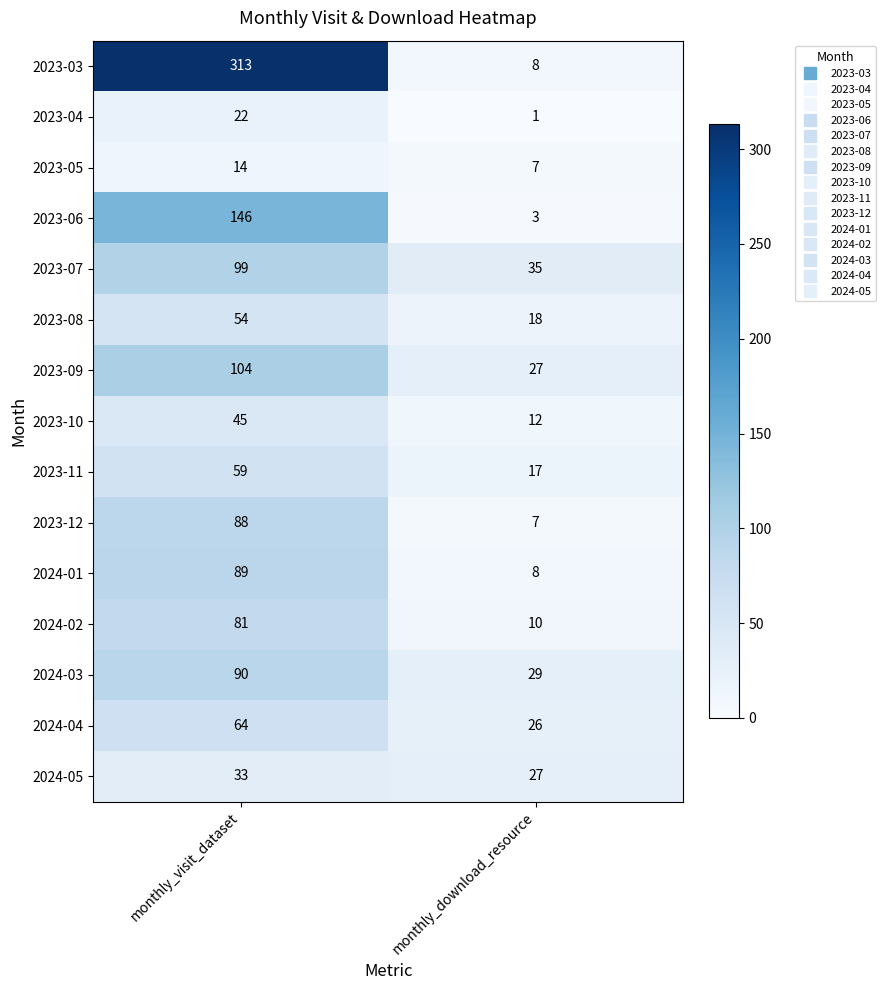

What is the spread (max minus min) of values at monthly_download_resource?

34